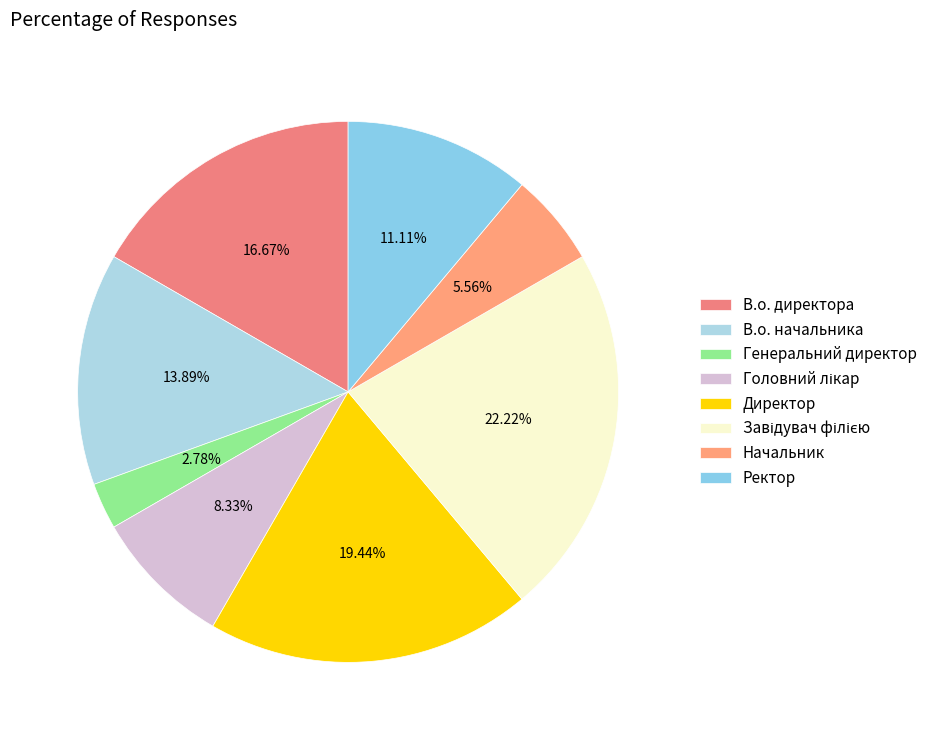

True or false: Завідувач філією accounts for 11% of the total.

False